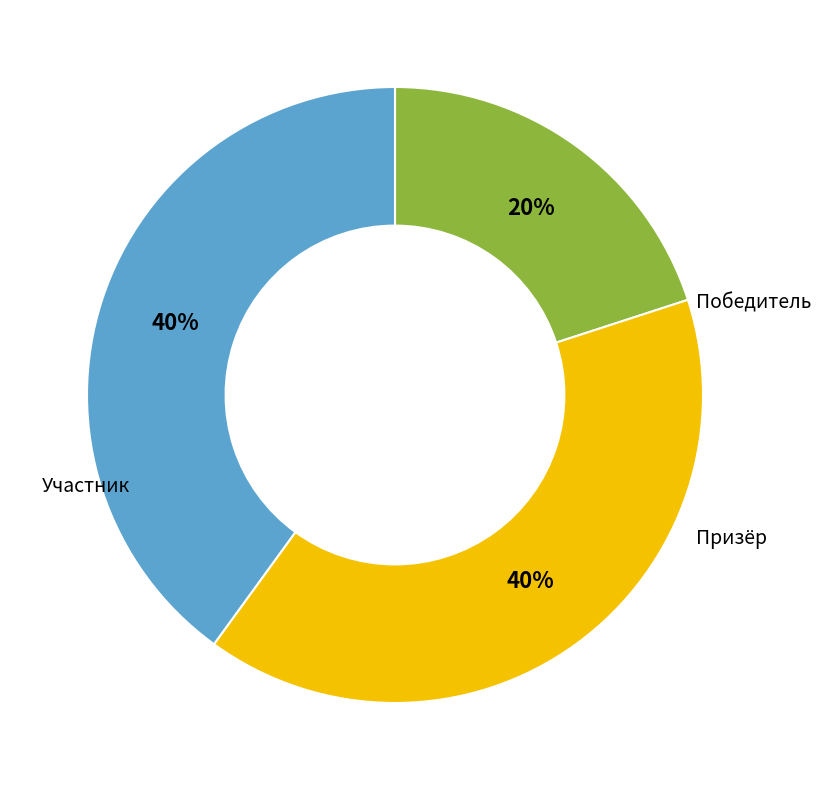

How many slices are in this pie chart?

3